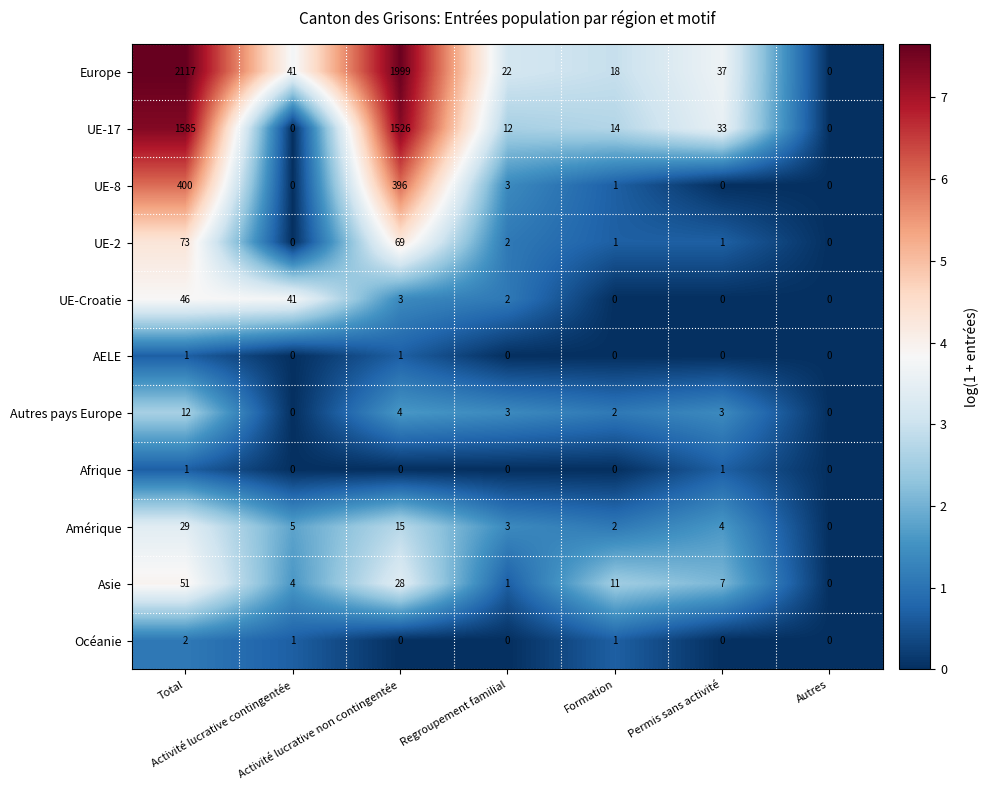

What is the maximum value shown in the chart?

2117